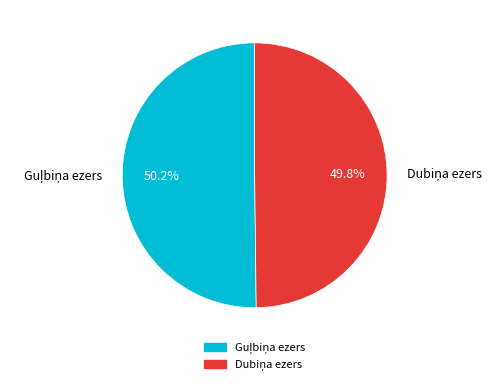

Is there any slice that represents more than half of the pie?

Yes